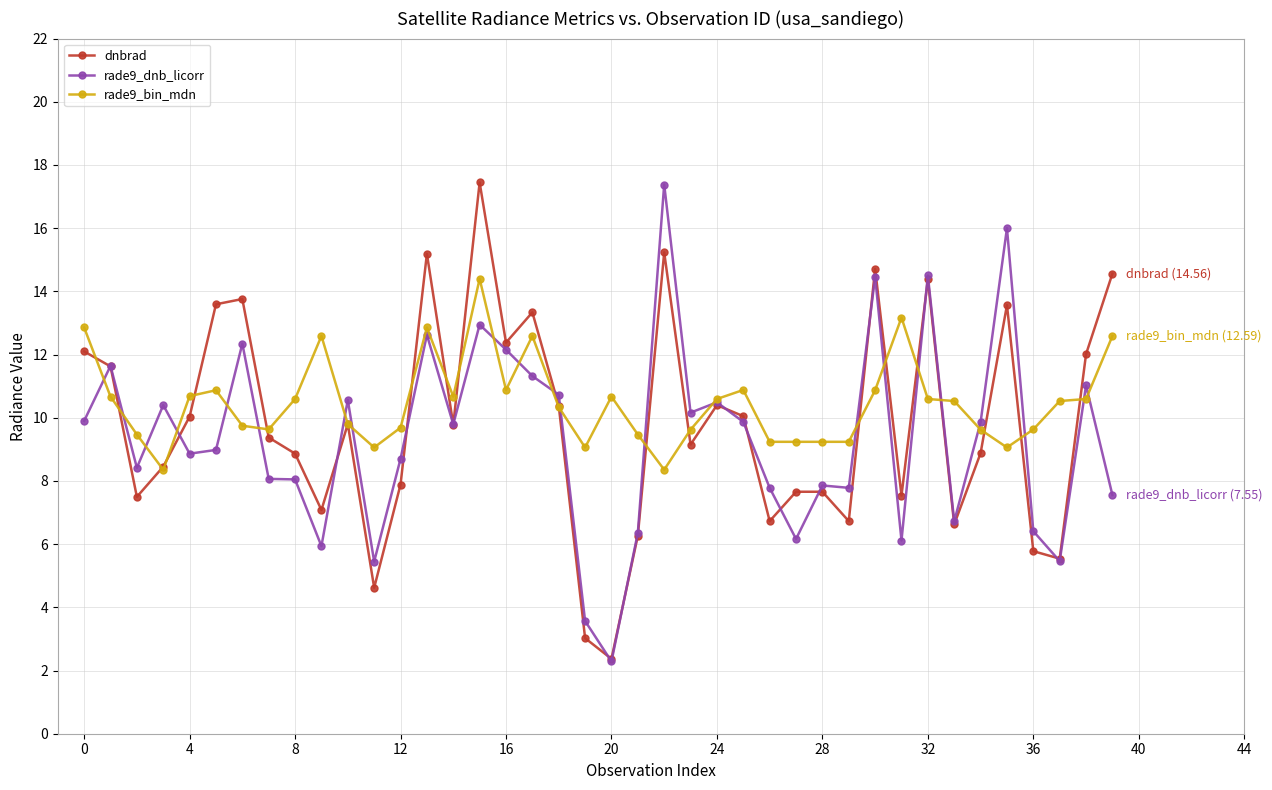

What is the value of the rade9_dnb_licorr point at the 4th from the left?

10.4